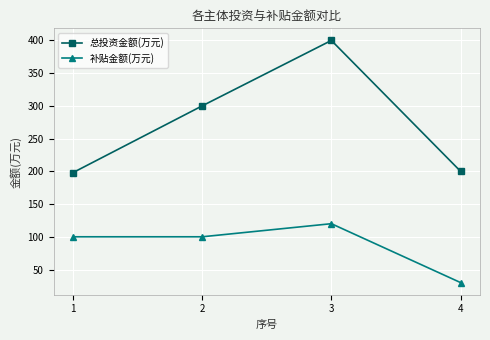

What is the difference between the 总投资金额(万元) values at 3 and 4?

200